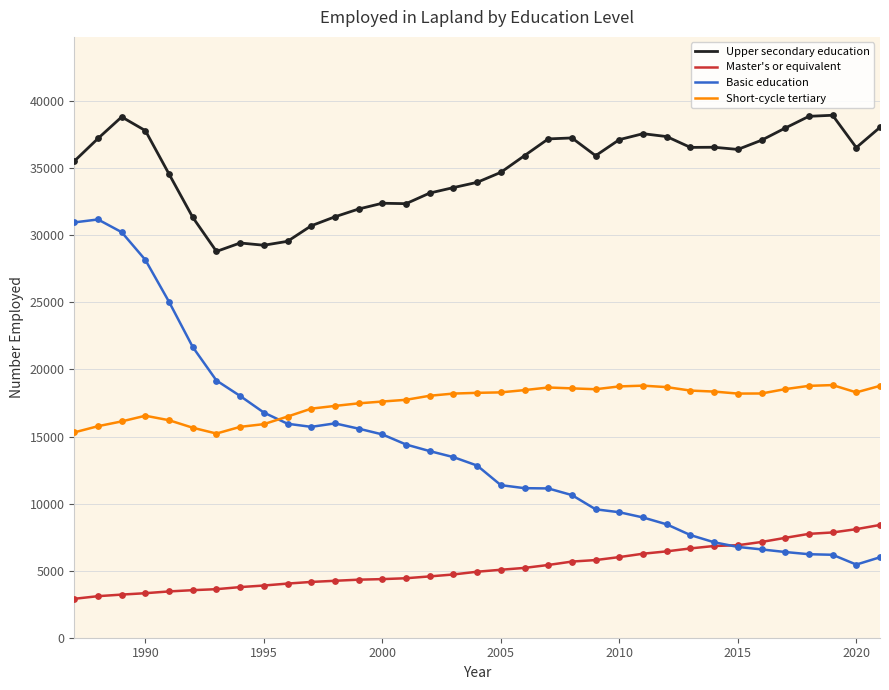

Which series has the largest total across all categories?

Upper secondary education